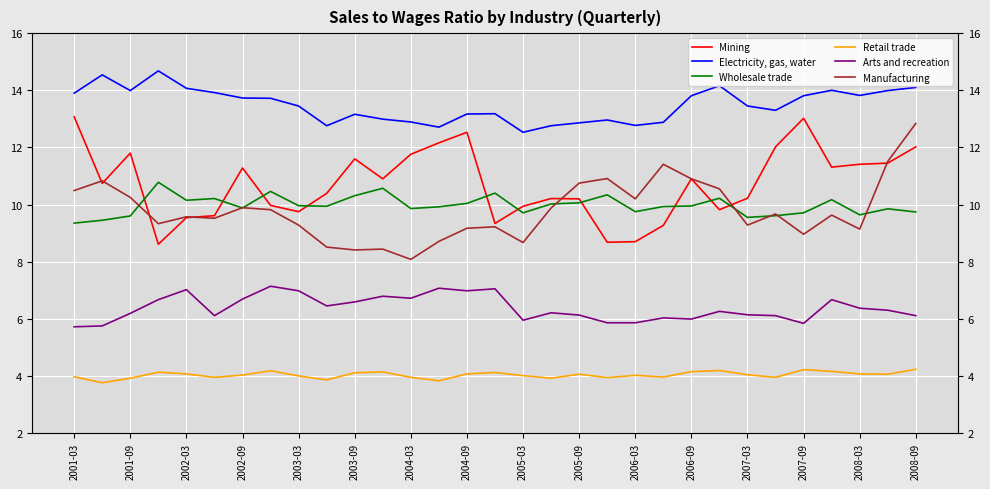

Reading left to right, extract all data points from this chart.

Mining: 13.1	10.7	11.8	8.6	9.5	9.6	11.3	10.0	9.8	10.4	11.6	10.9	11.8	12.2	12.5	9.3	9.9	10.2	10.2	8.7	8.7	9.3	10.9	9.8	10.2	12.0	13.0	11.3	11.4	11.4	12.0
Electricity, gas, water: 13.9	14.5	14.0	14.7	14.1	13.9	13.7	13.7	13.4	12.8	13.2	13.0	12.9	12.7	13.2	13.2	12.5	12.8	12.9	13.0	12.8	12.9	13.8	14.2	13.4	13.3	13.8	14.0	13.8	14.0	14.1
Wholesale trade: 9.3	9.4	9.6	10.8	10.2	10.2	9.9	10.5	10.0	9.9	10.3	10.6	9.9	9.9	10.0	10.4	9.7	10.0	10.1	10.3	9.8	9.9	9.9	10.2	9.6	9.6	9.7	10.2	9.6	9.8	9.7
Retail trade: 4.0	3.8	3.9	4.1	4.1	4.0	4.0	4.2	4.0	3.9	4.1	4.1	4.0	3.8	4.1	4.1	4.0	3.9	4.1	3.9	4.0	4.0	4.2	4.2	4.0	4.0	4.2	4.2	4.1	4.1	4.2
Arts and recreation: 5.7	5.8	6.2	6.7	7.0	6.1	6.7	7.1	7.0	6.5	6.6	6.8	6.7	7.1	7.0	7.0	6.0	6.2	6.1	5.9	5.9	6.0	6.0	6.3	6.1	6.1	5.8	6.7	6.4	6.3	6.1
Manufacturing: 10.5	10.8	10.2	9.3	9.6	9.5	9.9	9.8	9.3	8.5	8.4	8.4	8.1	8.7	9.2	9.2	8.7	9.9	10.8	10.9	10.2	11.4	10.9	10.6	9.3	9.7	9.0	9.6	9.1	11.5	12.8